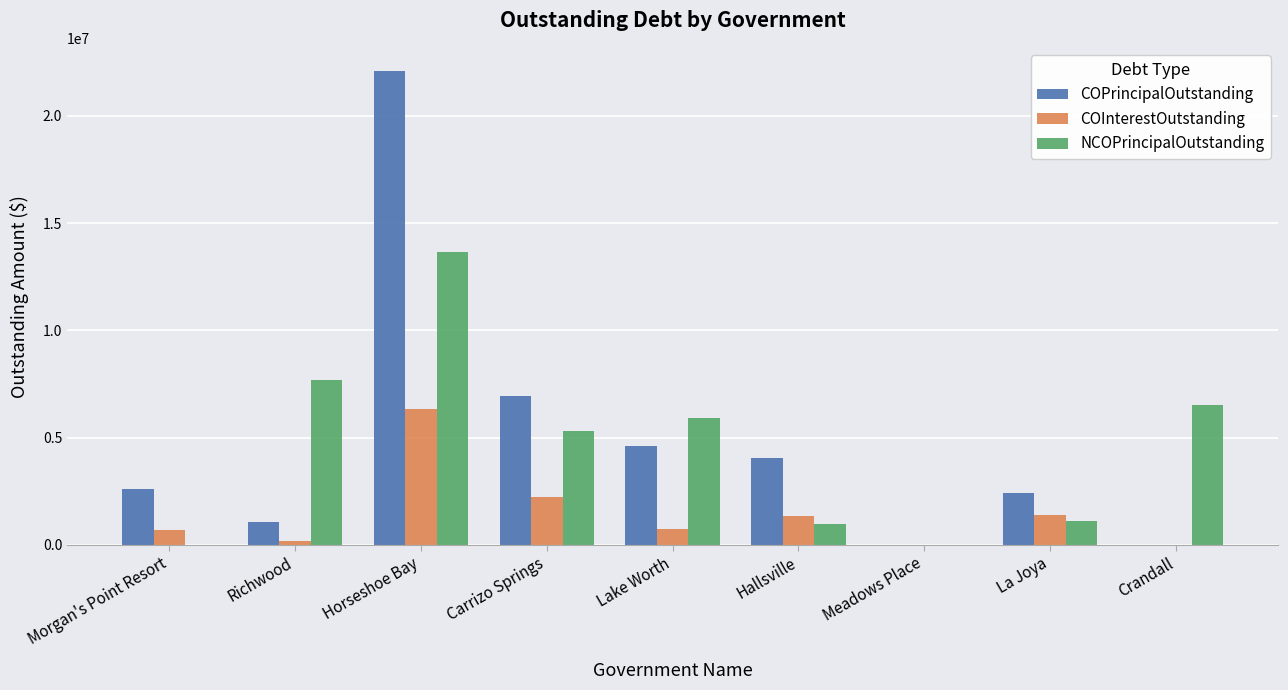

What is the greatest value displayed?

22075000.0